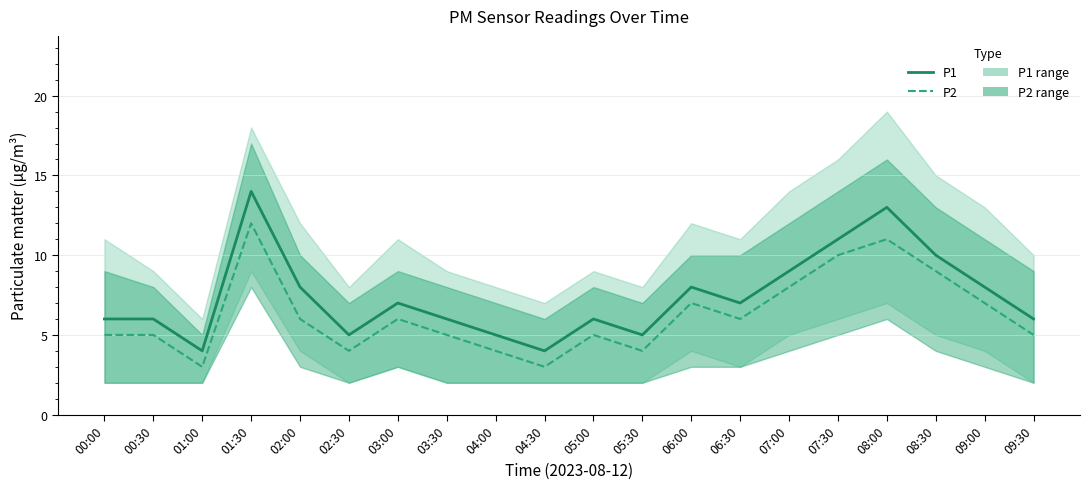

Reading left to right, list all the values displayed in this chart.

P1: 00:00=6	00:30=6	01:00=4	01:30=14	02:00=8	02:30=5	03:00=7	03:30=6	04:00=5	04:30=4	05:00=6	05:30=5	06:00=8	06:30=7	07:00=9	07:30=11	08:00=13	08:30=10	09:00=8	09:30=6
P2: 00:00=5	00:30=5	01:00=3	01:30=12	02:00=6	02:30=4	03:00=6	03:30=5	04:00=4	04:30=3	05:00=5	05:30=4	06:00=7	06:30=6	07:00=8	07:30=10	08:00=11	08:30=9	09:00=7	09:30=5